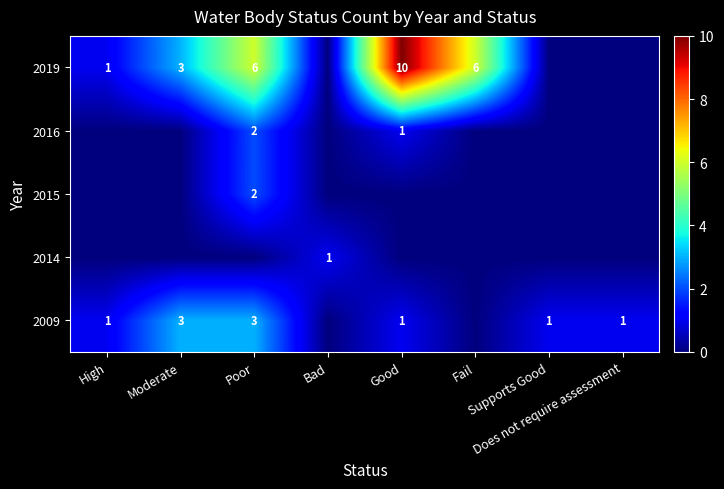

True or false: 2015 has a value of 2 at Poor.

True